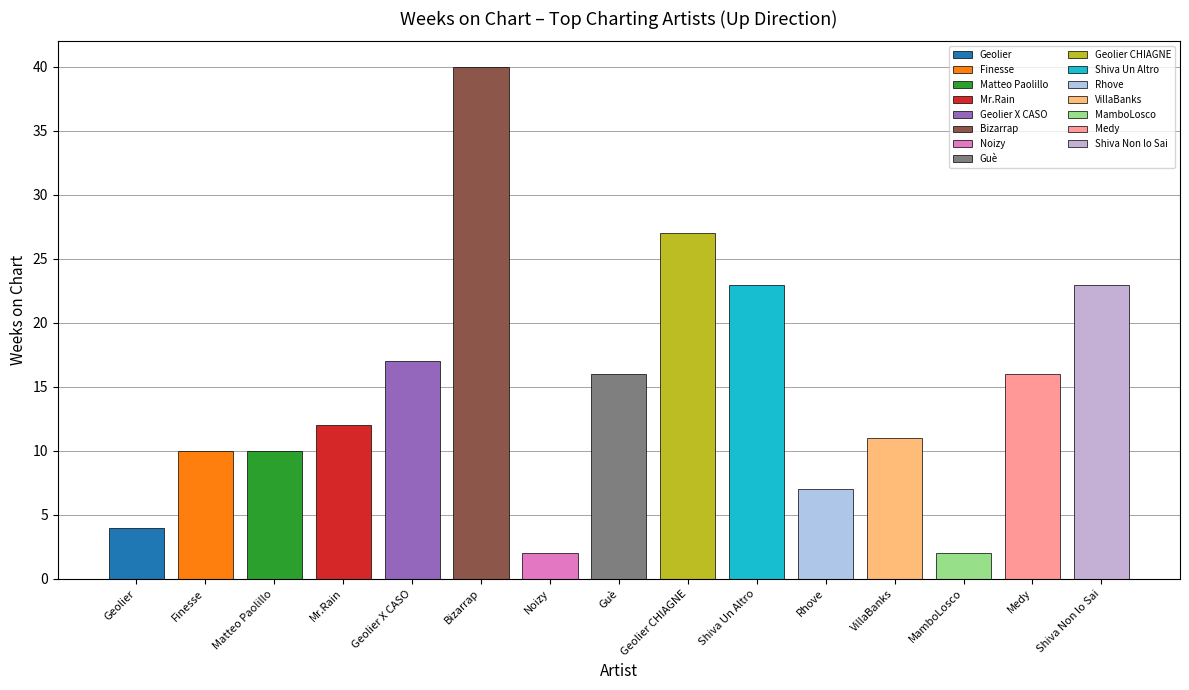

What is the difference between the values at Rhove and MamboLosco?

5